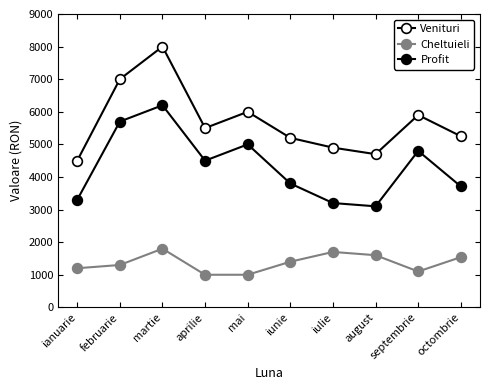

Rank the categories by Profit value from highest to lowest.

martie, februarie, mai, septembrie, aprilie, iunie, octombrie, ianuarie, iulie, august